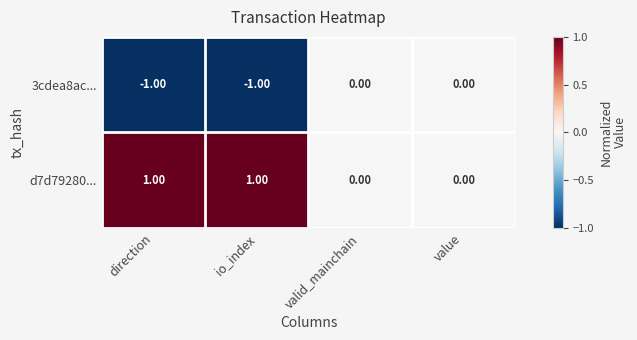

Which series has the largest total across all categories?

d7d79280...